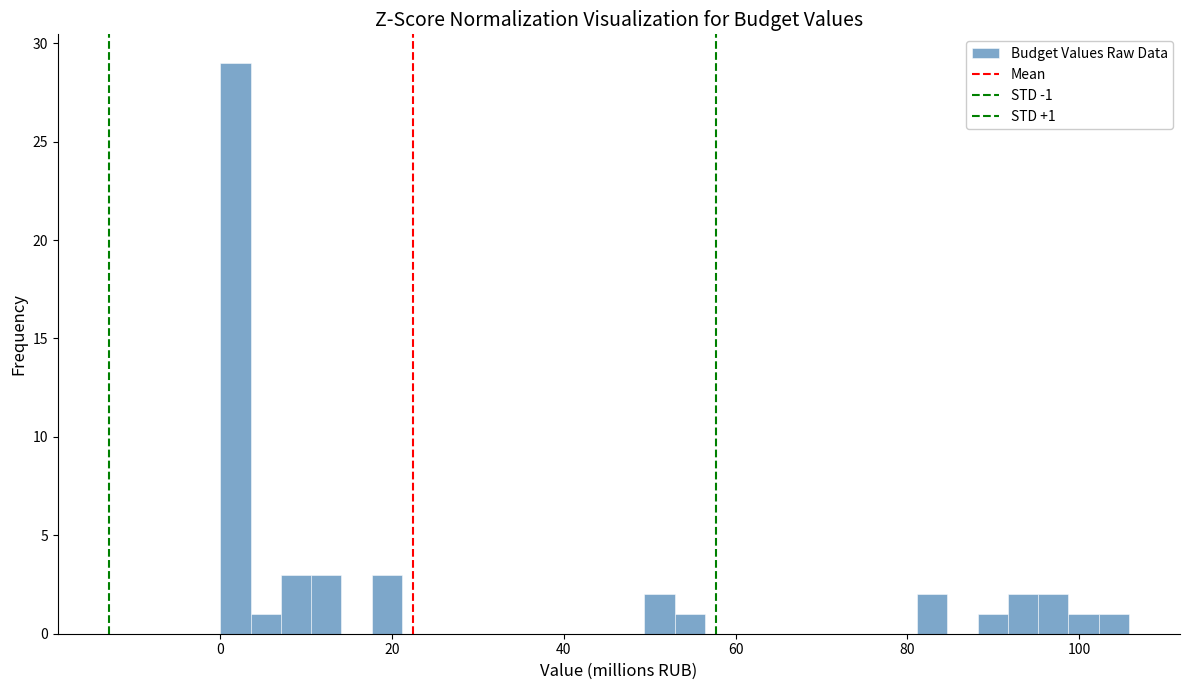

Around what value on the x-axis is the tallest bar? Give the approximate position of its centre, as read against the axis.

2